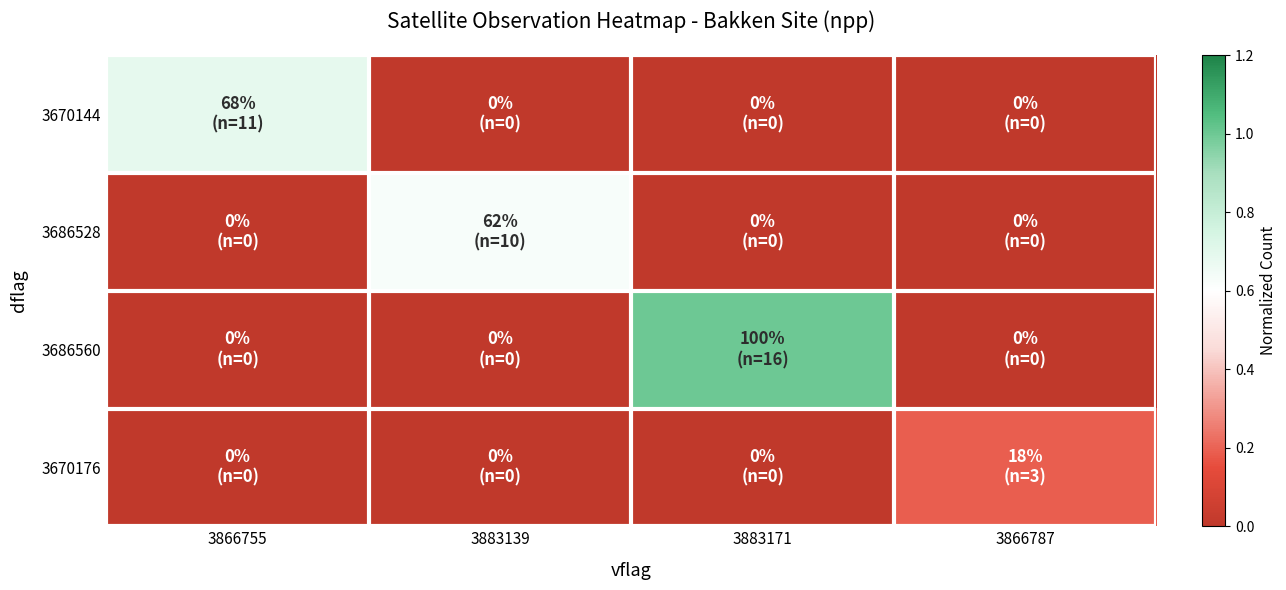

Reading right to left, transcribe all the data shown in this chart.

3670144: 3866787=0.0	3883171=0.0	3883139=0.0	3866755=0.7
3686528: 3866787=0.0	3883171=0.0	3883139=0.6	3866755=0.0
3686560: 3866787=0.0	3883171=1.0	3883139=0.0	3866755=0.0
3670176: 3866787=0.2	3883171=0.0	3883139=0.0	3866755=0.0